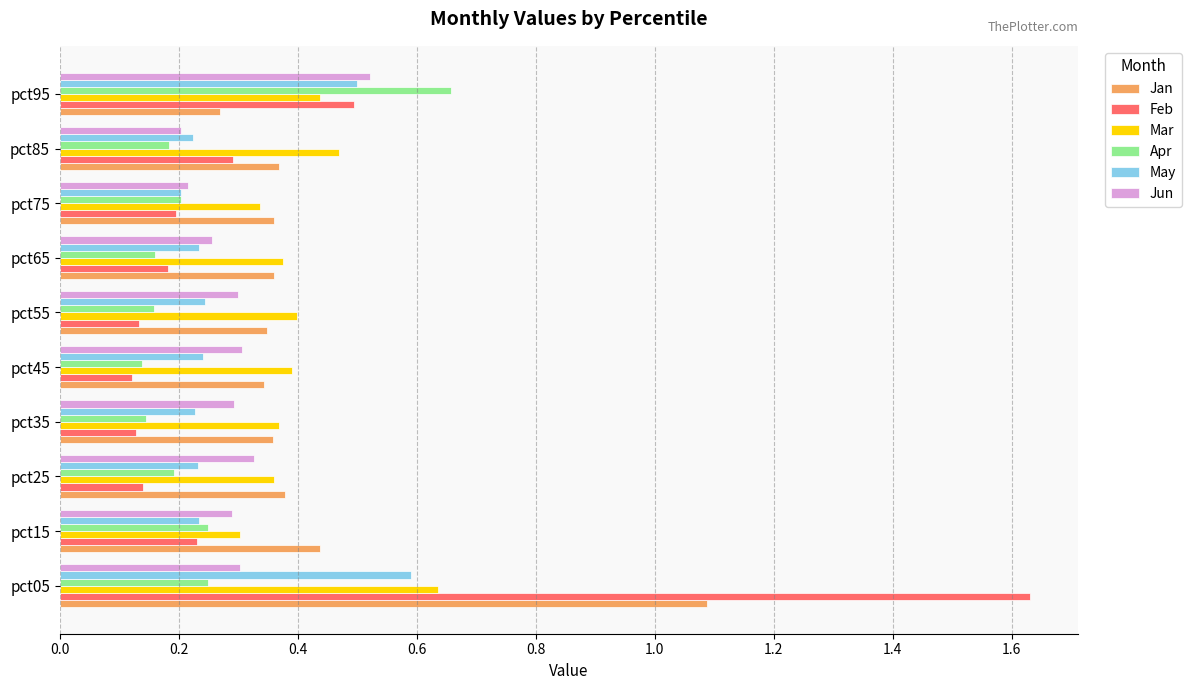

The Feb series shows 0.4 at pct15. True or false?

False